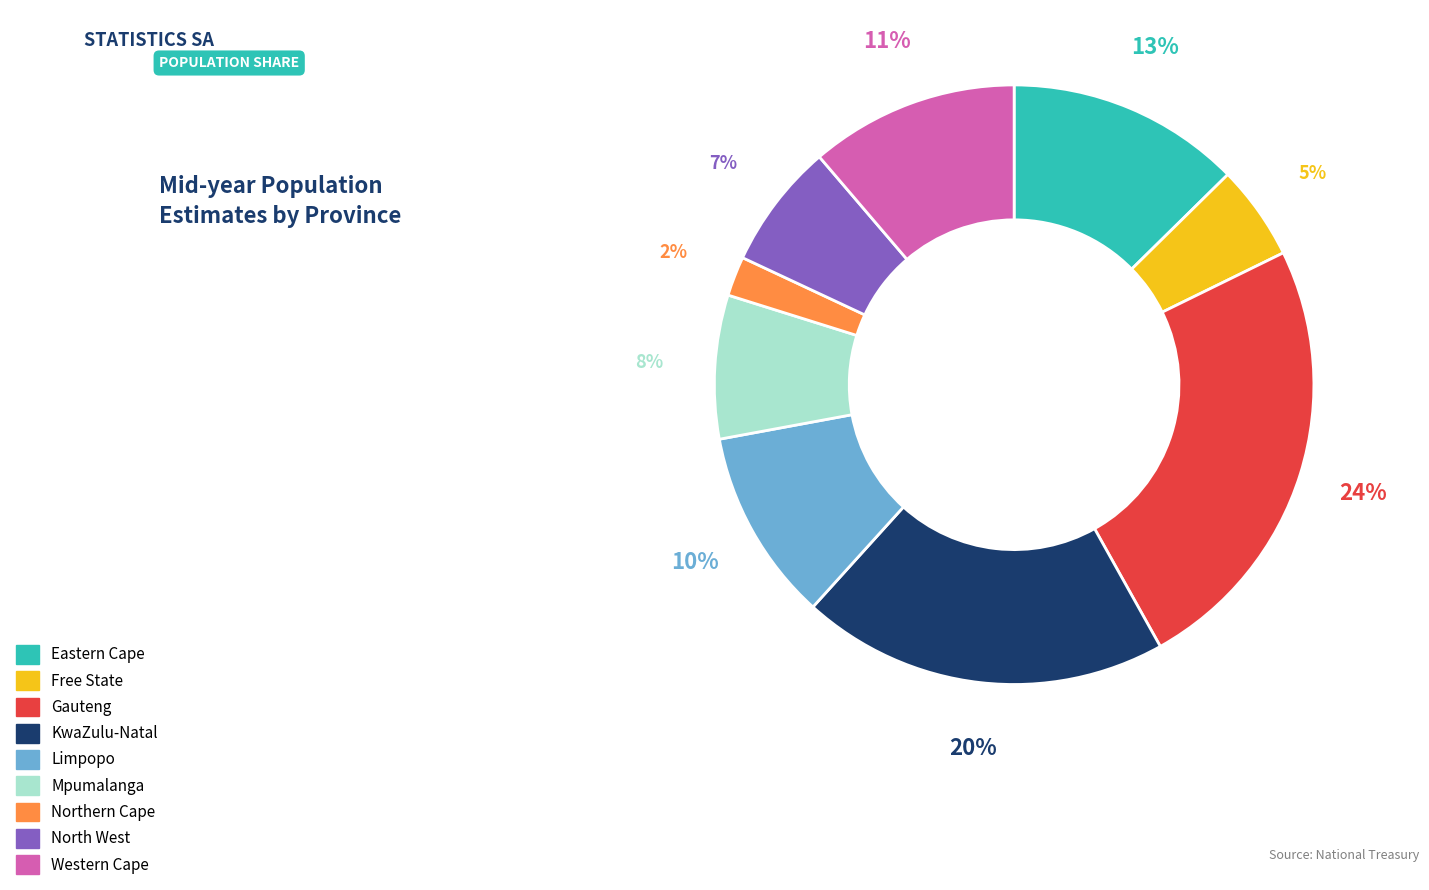

Does any single category account for the majority?

No